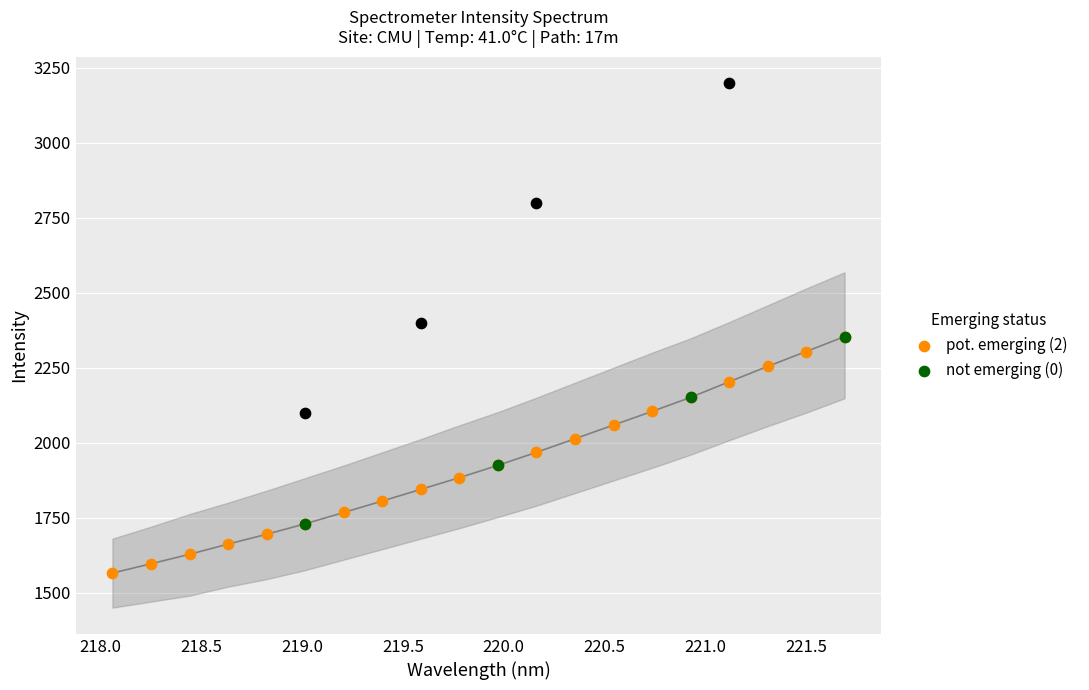

Approximately how many times larger is the value at 220.1623 compared to 219.589?

1.1